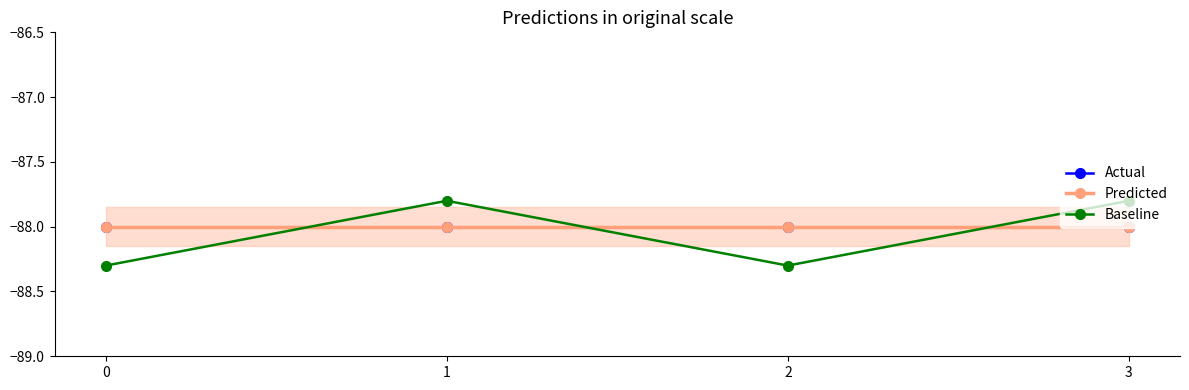

Is it true that Baseline equals -133.9 at 0?

False